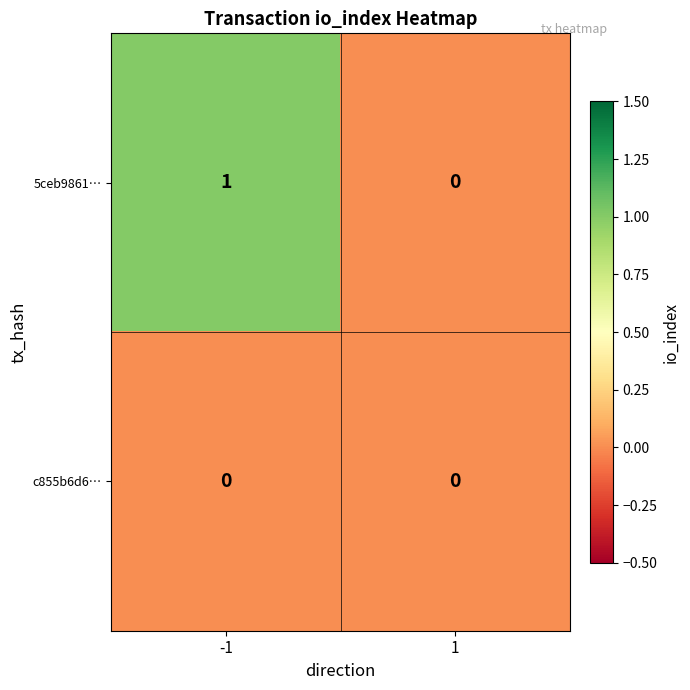

Reading left to right, extract all data points from this chart.

5ceb9861…: 1	0
c855b6d6…: 0	0